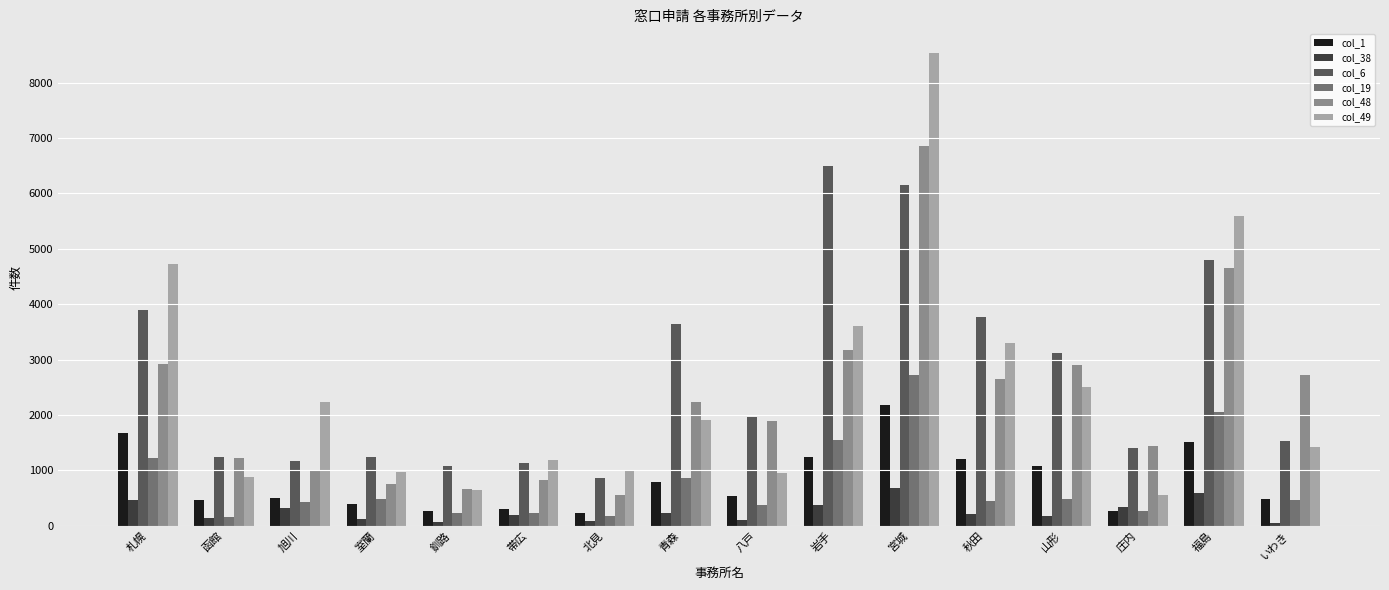

What are all the series names shown in the legend?

col_1, col_38, col_6, col_19, col_48, col_49